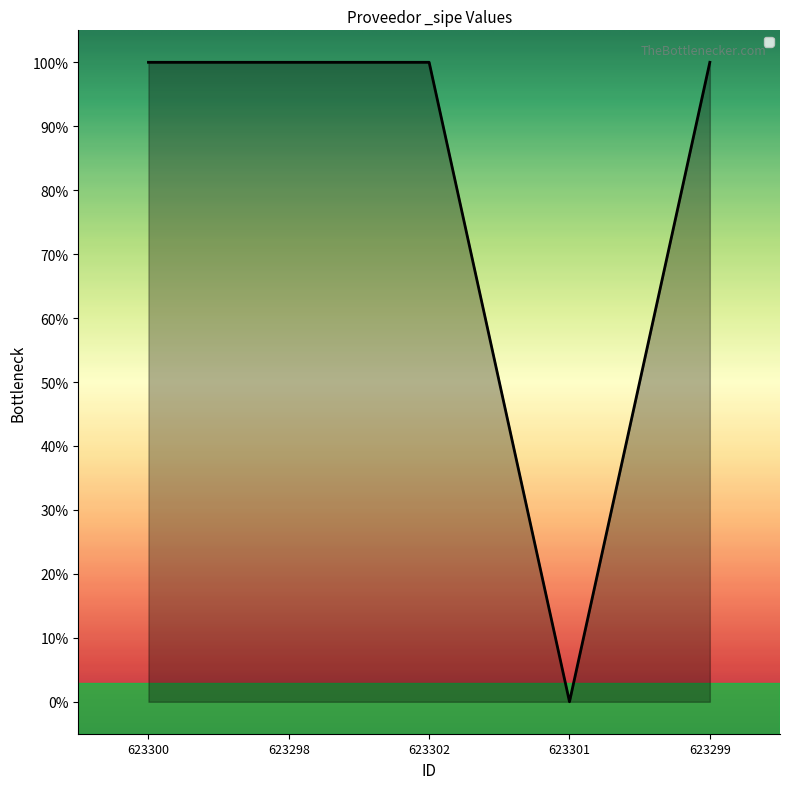

The chart shows a value of 1 at 623299. True or false?

True